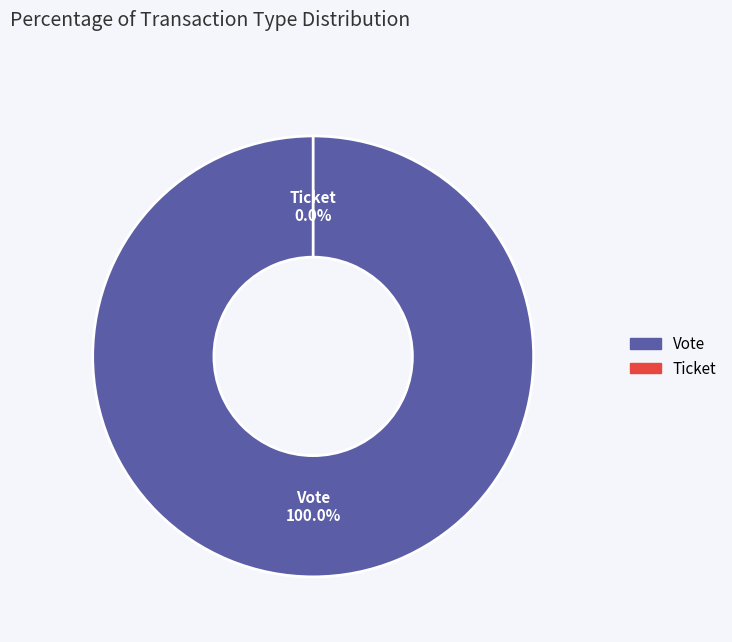

How many segments does this pie chart have?

2